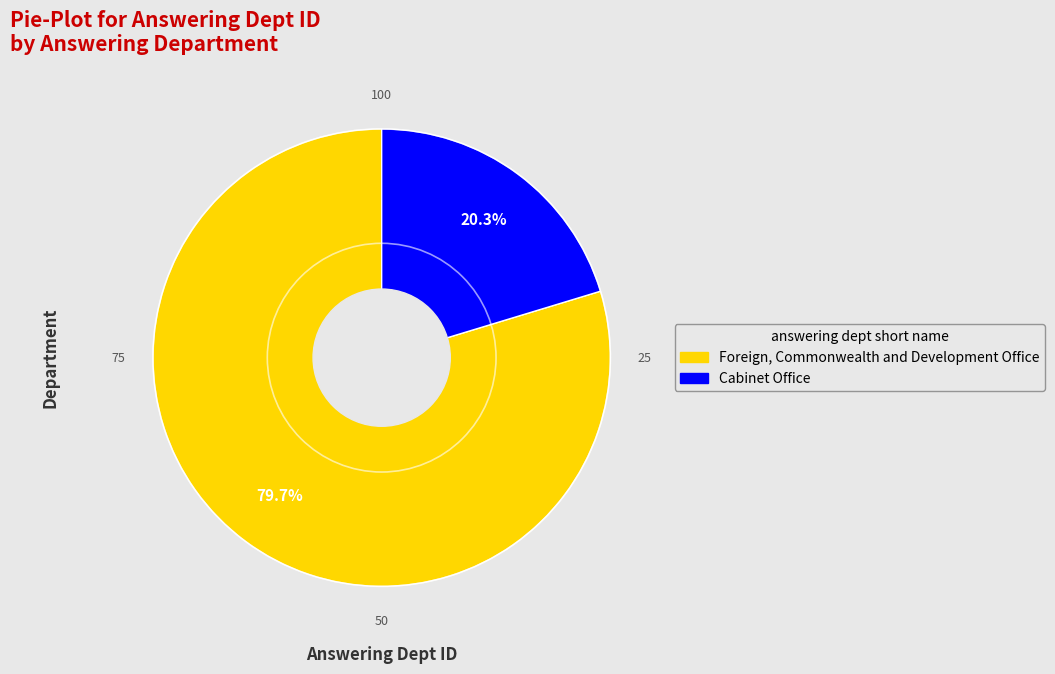

Which slice represents more than half of the pie?

Foreign, Commonwealth and Development Office